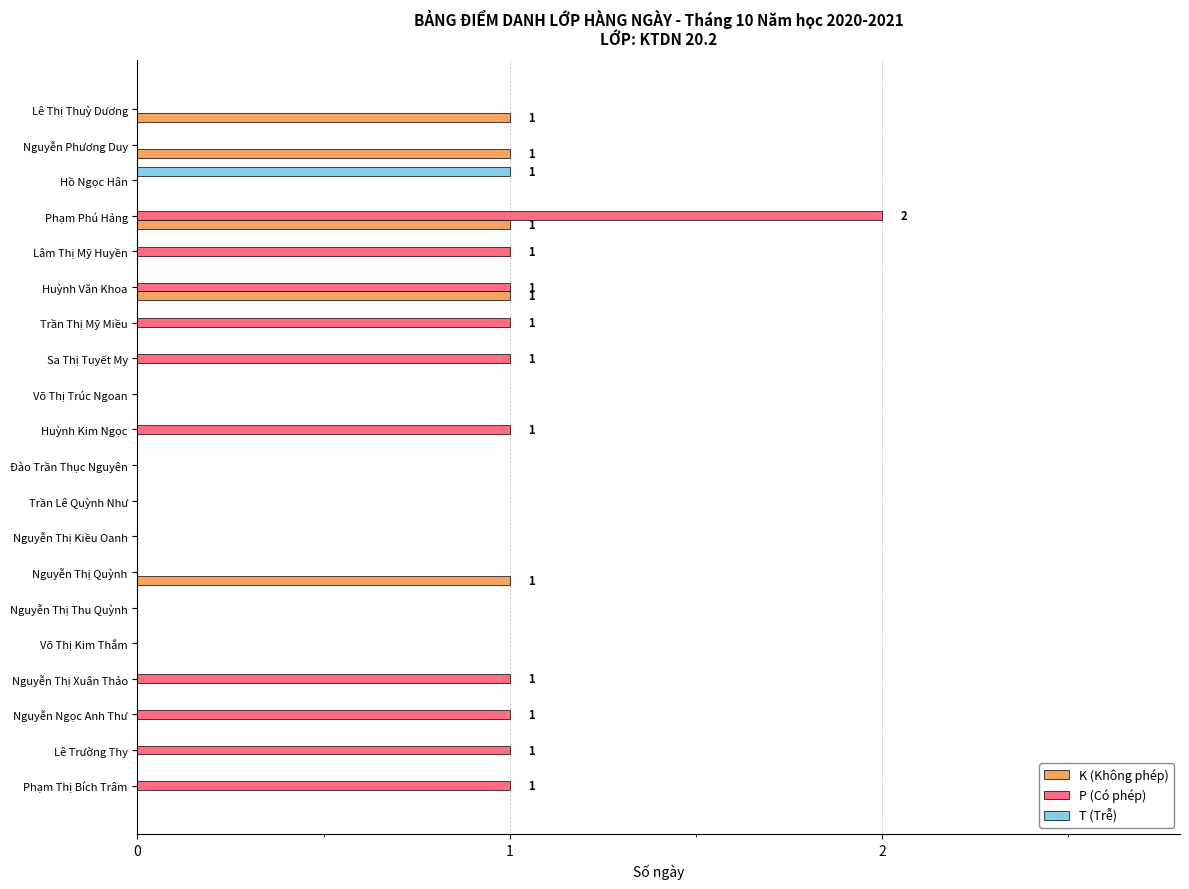

What is the sum of all P (Có phép) values?

11